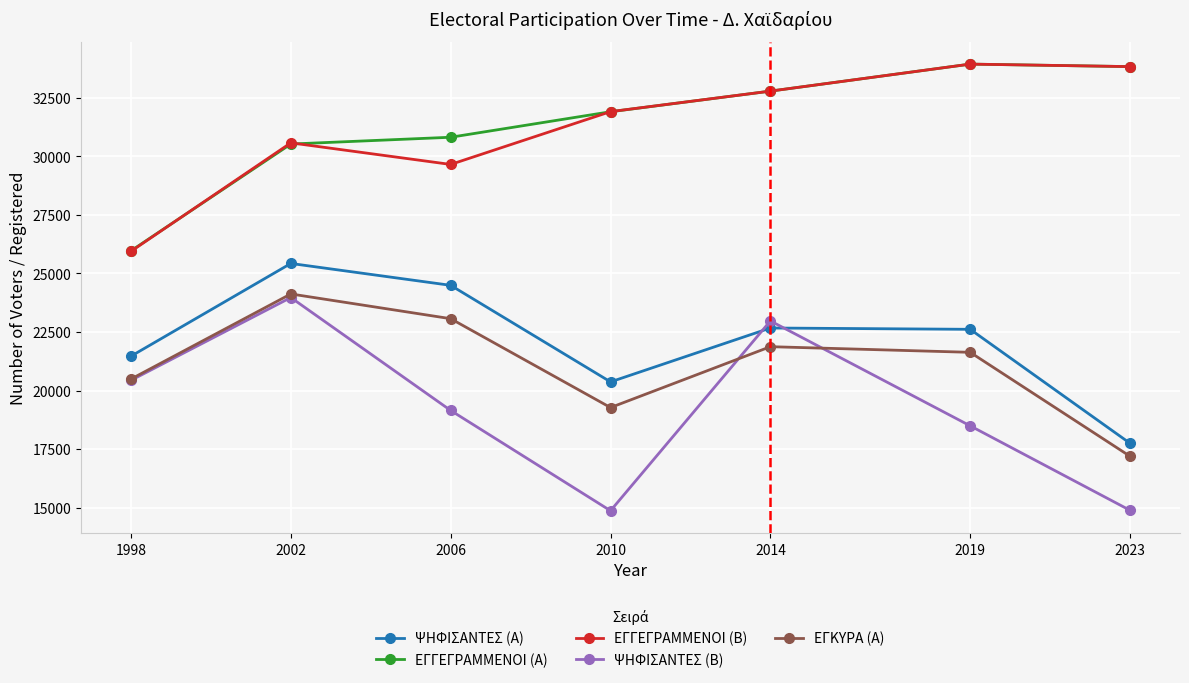

Rank the series at 2006 from lowest to highest value.

ΨΗΦΙΣΑΝΤΕΣ (Β), ΕΓΚΥΡΑ (Α), ΨΗΦΙΣΑΝΤΕΣ (Α), ΕΓΓΕΓΡΑΜΜΕΝΟΙ (Β), ΕΓΓΕΓΡΑΜΜΕΝΟΙ (Α)